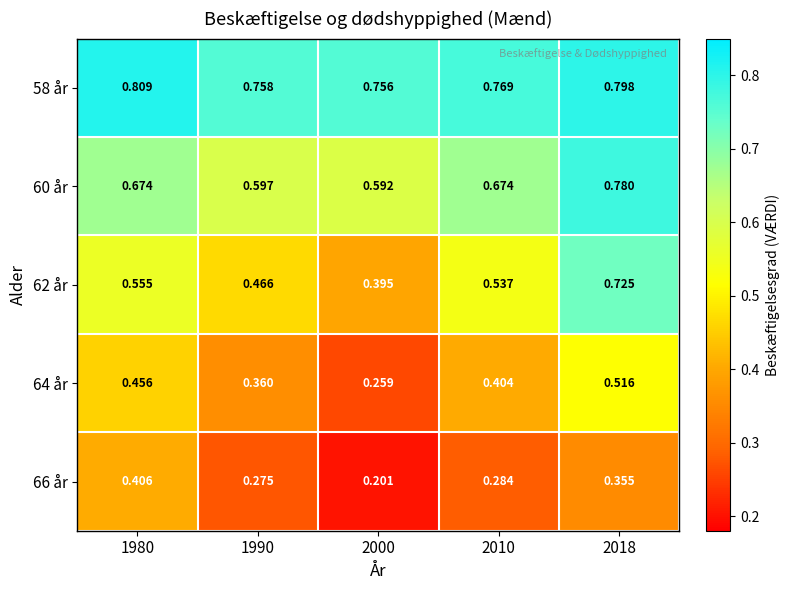

Is the value of 64 år at 2018 greater than the value of 66 år at 2018?

Yes